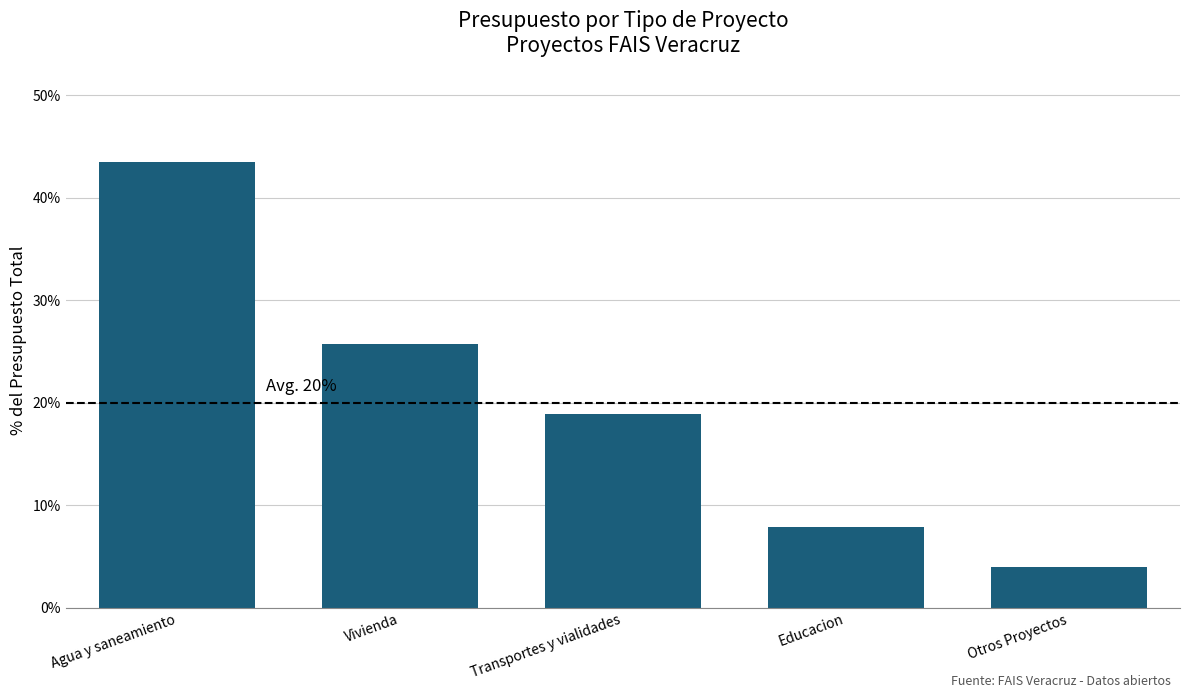

What is the label of the 5th bar from the right?

Agua y saneamiento